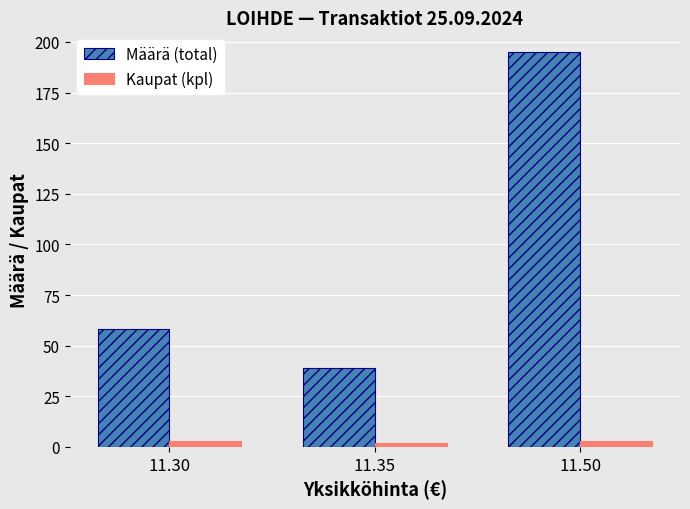

What is the minimum value shown in the chart?

2